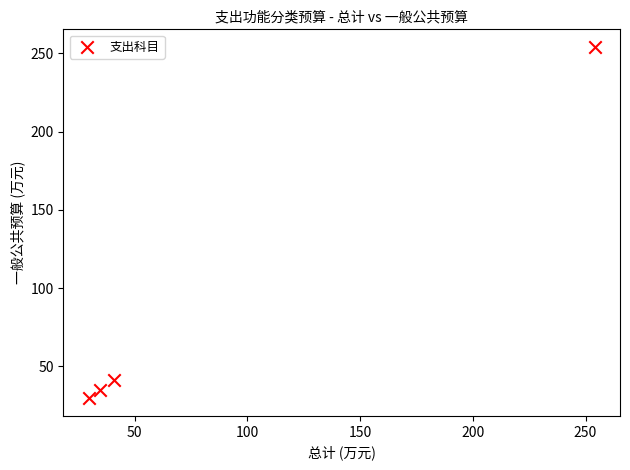

What Y value in the scatter plot is closest to 141?

41.0